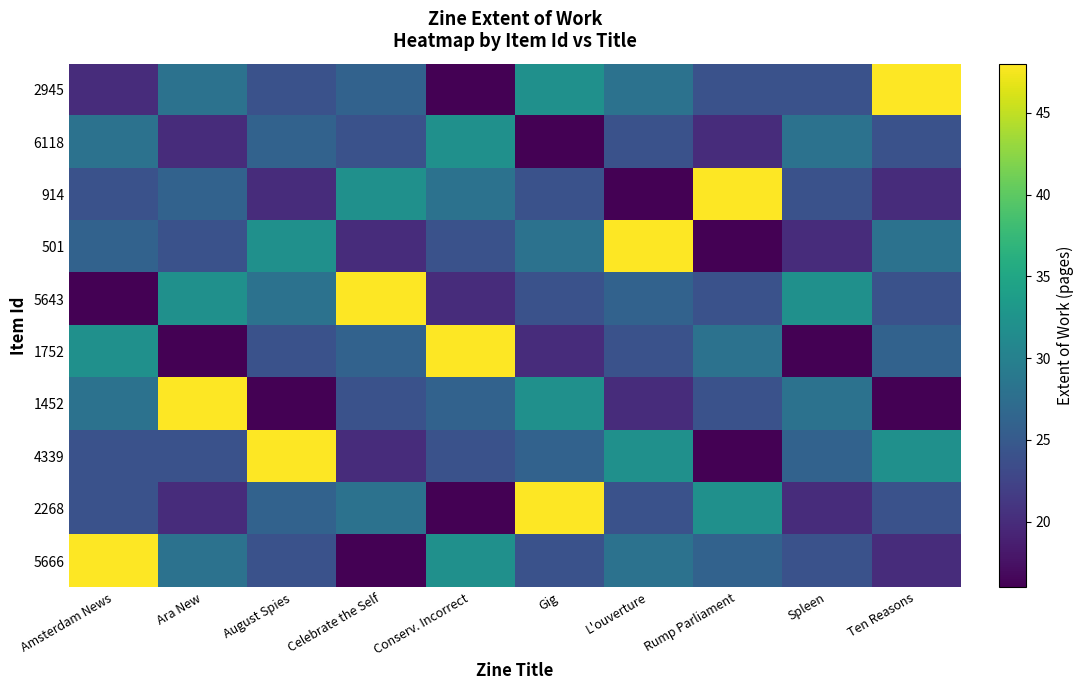

What is the total value across all series at Ara New?

266